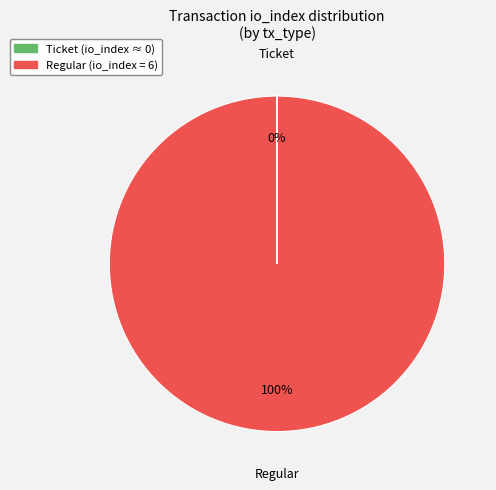

To the nearest percent, what portion does Regular represent?

100%